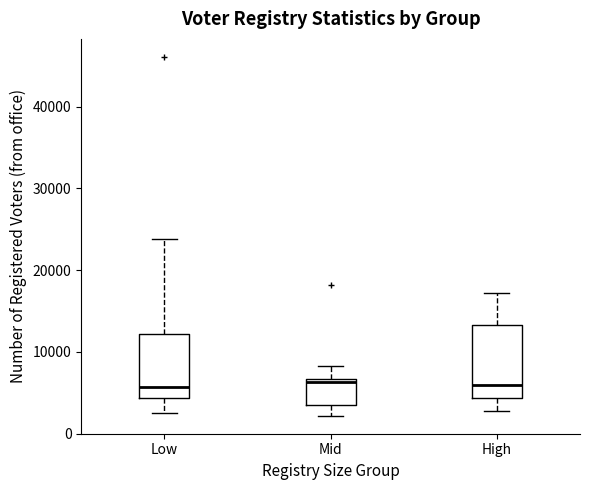

Reading left to right, transcribe this box plot: for each box, give where its median line is, the range the box spans, and where its two whiskers end, as read against the y-axis. The values are not printed on the chart, so give them approximately, as read against the axis.

Low: median 6000, box 4000 to 12000, whiskers 3000 to 24000
Mid: median 6000, box 4000 to 7000, whiskers 2000 to 8000
High: median 6000, box 4000 to 13000, whiskers 3000 to 17000